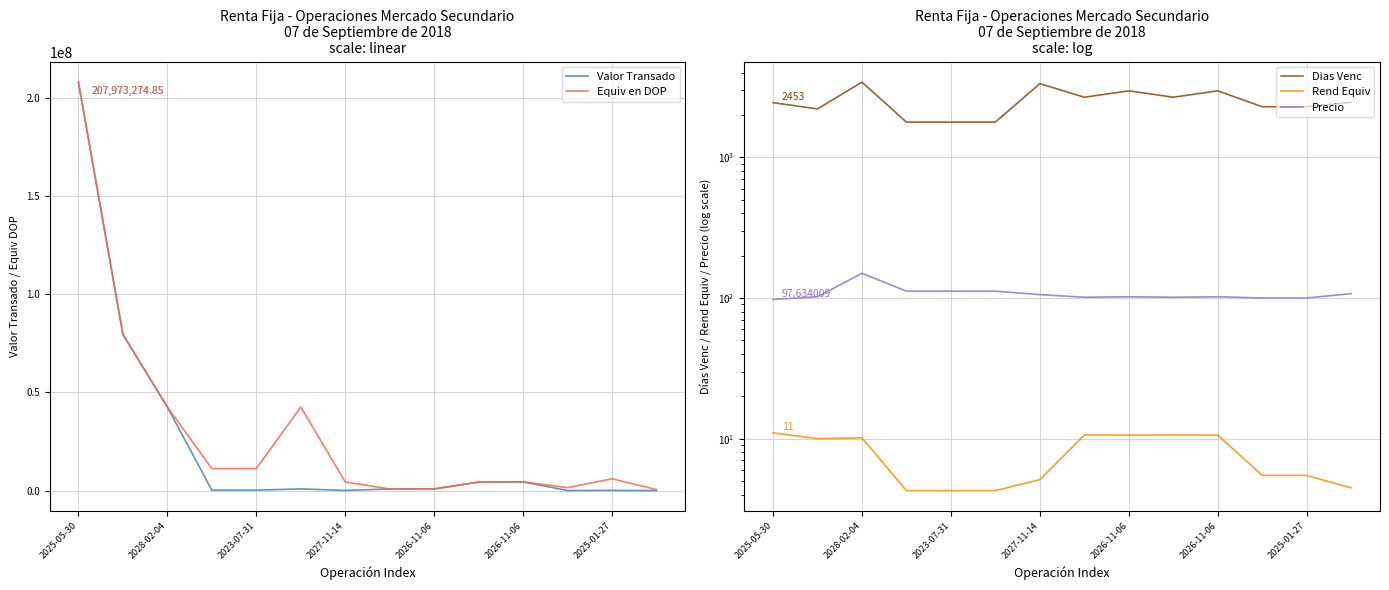

What is the value of the Equiv en DOP point at the 5th from the left?

11227859.4